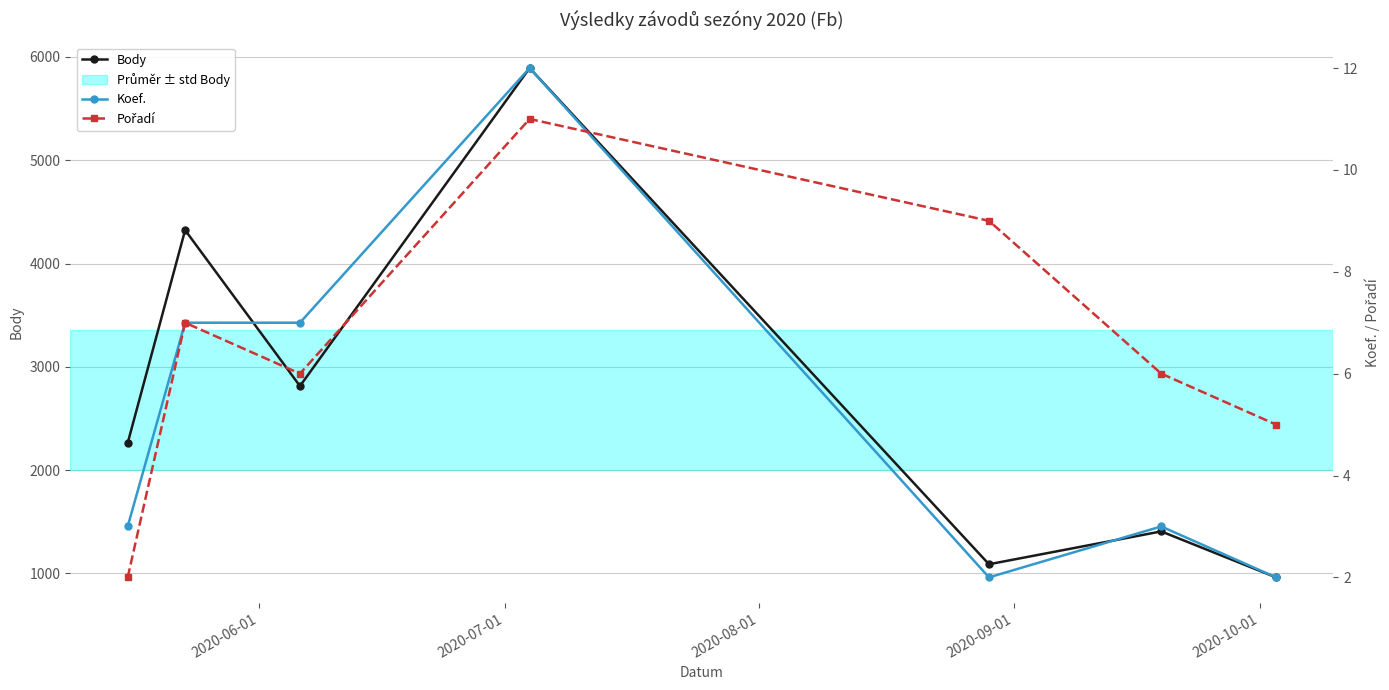

In Body, how many points are lower than both neighbors (excluding endpoints)?

2